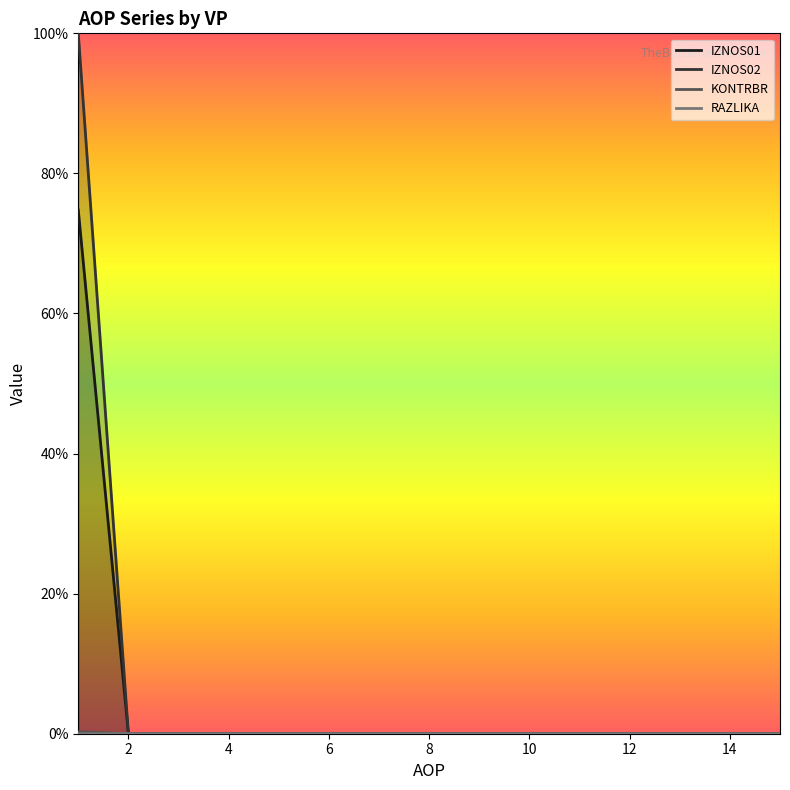

How many values in the IZNOS02 series exceed 0?

1